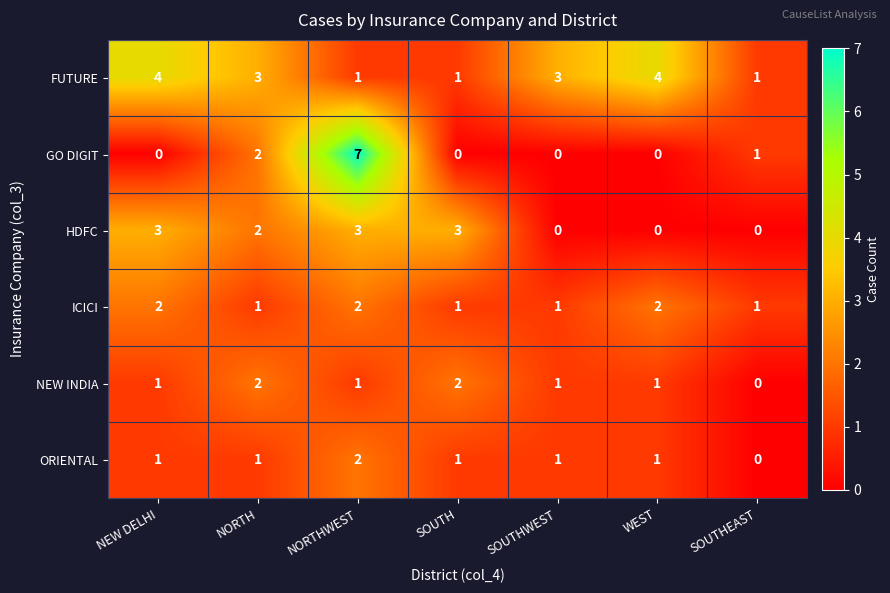

How many distinct data groups are displayed?

6